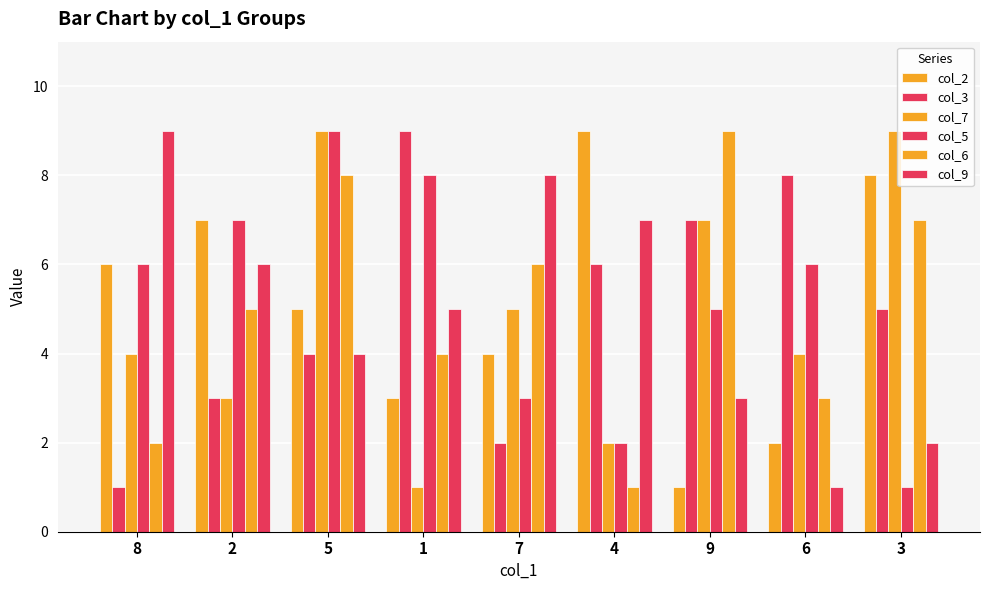

Reading left to right, what are all the values shown in this chart?

col_2: 8=6	2=7	5=5	1=3	7=4	4=9	9=1	6=2	3=8
col_3: 8=1	2=3	5=4	1=9	7=2	4=6	9=7	6=8	3=5
col_7: 8=4	2=3	5=9	1=1	7=5	4=2	9=7	6=4	3=9
col_5: 8=6	2=7	5=9	1=8	7=3	4=2	9=5	6=6	3=1
col_6: 8=2	2=5	5=8	1=4	7=6	4=1	9=9	6=3	3=7
col_9: 8=9	2=6	5=4	1=5	7=8	4=7	9=3	6=1	3=2